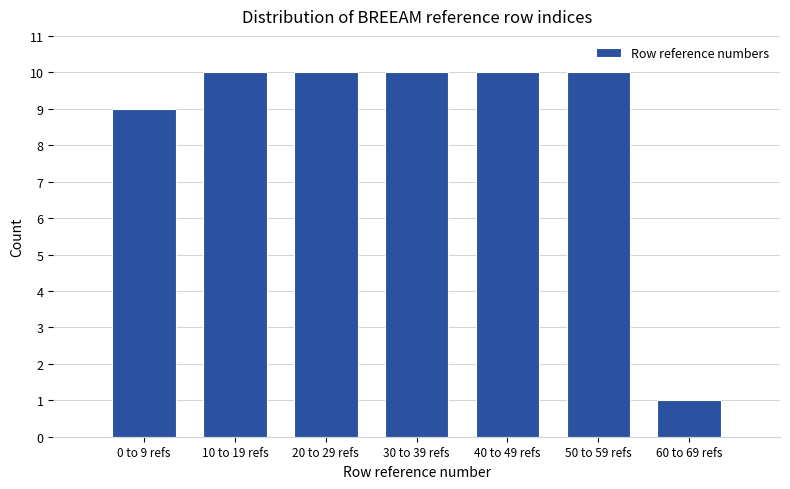

Reading right to left, transcribe all the data shown in this chart.

1	10	10	10	10	10	9